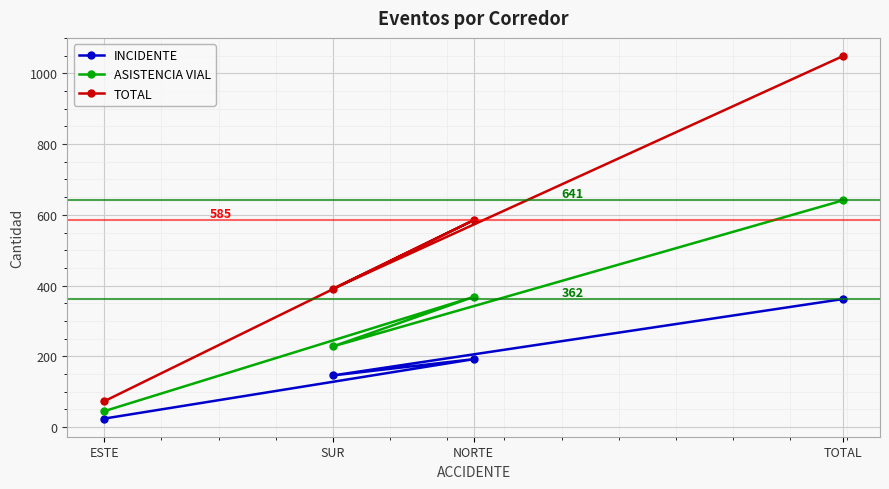

At how many categories does at least one series exceed 175?

3